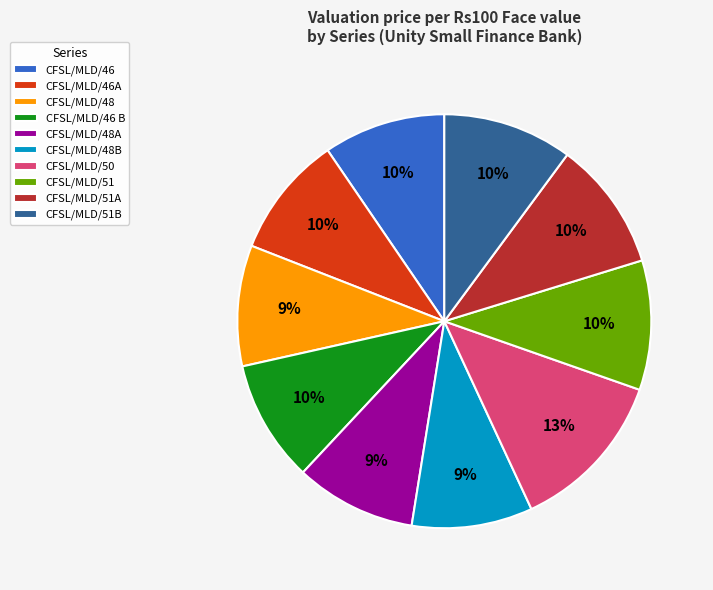

How many segments does this pie chart have?

10